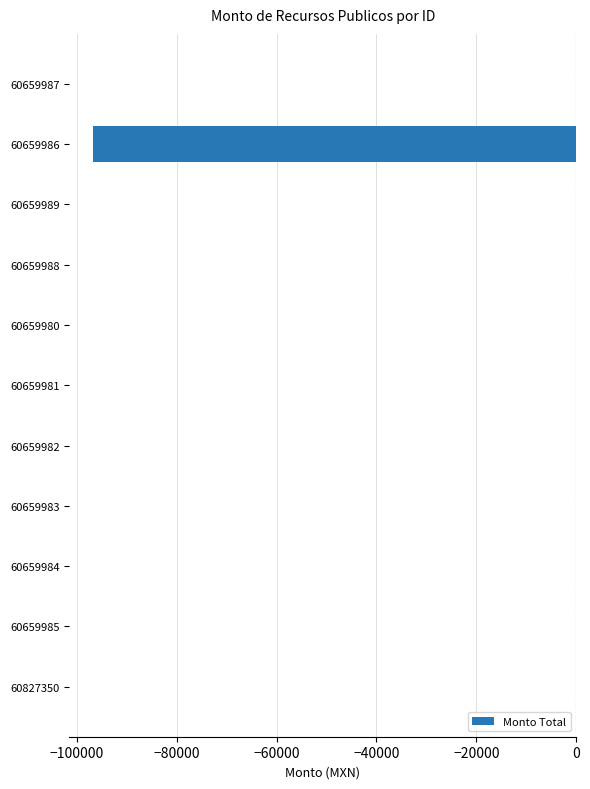

True or false: the data shows -156249.2 at 60659986.

False